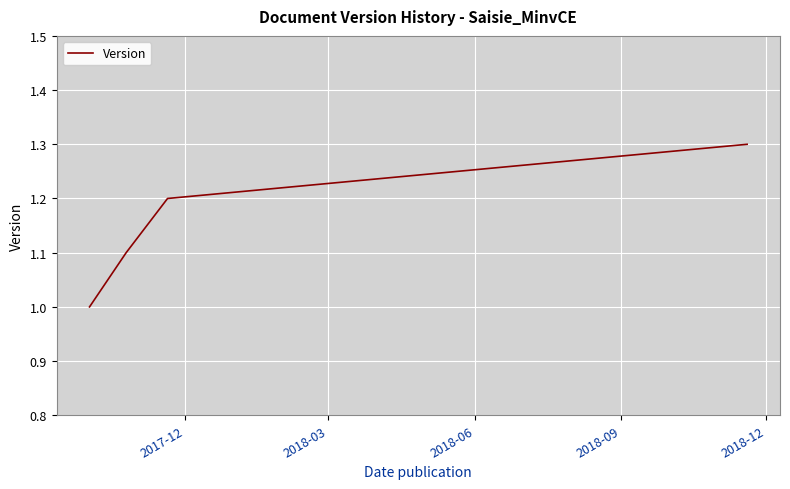

What is the smallest value displayed?

1.0